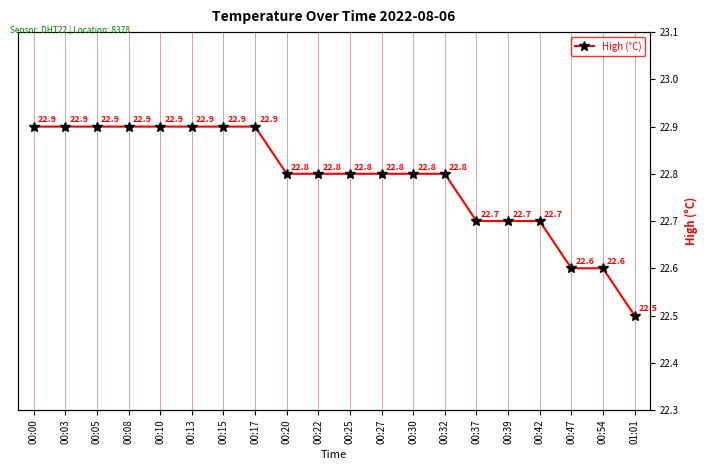

What is the difference between the values at 00:15 and 00:20?

0.1